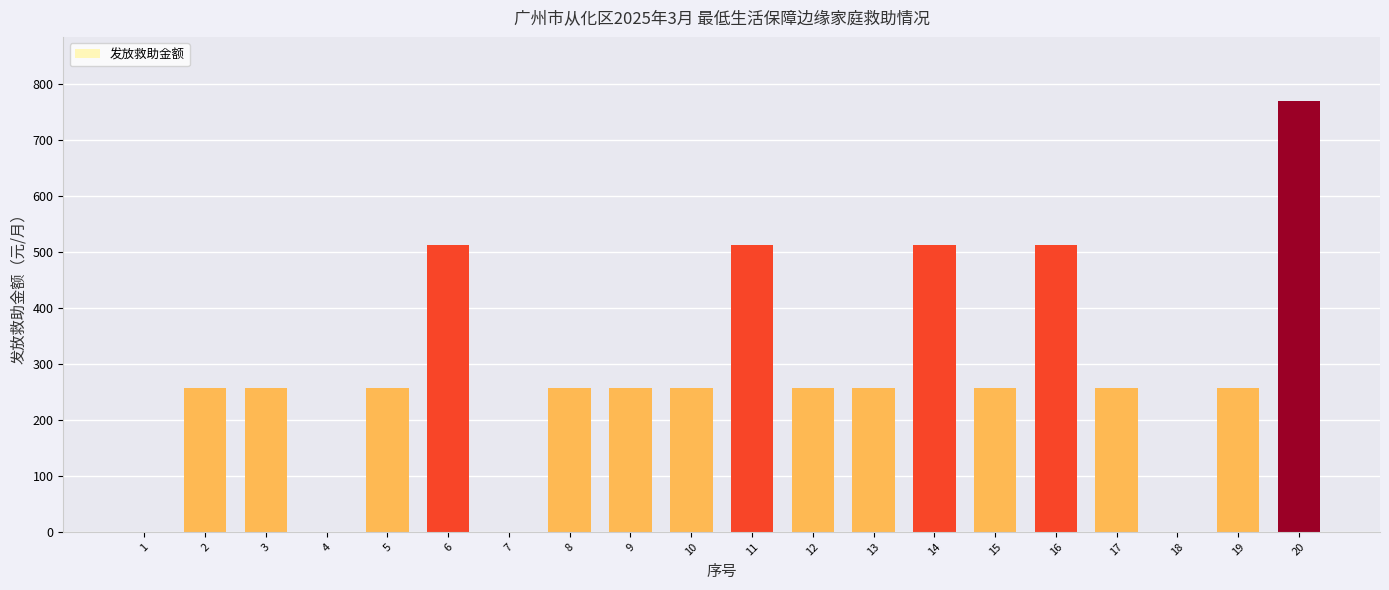

What is the ratio of the value at 9 to the value at 5?

1.0